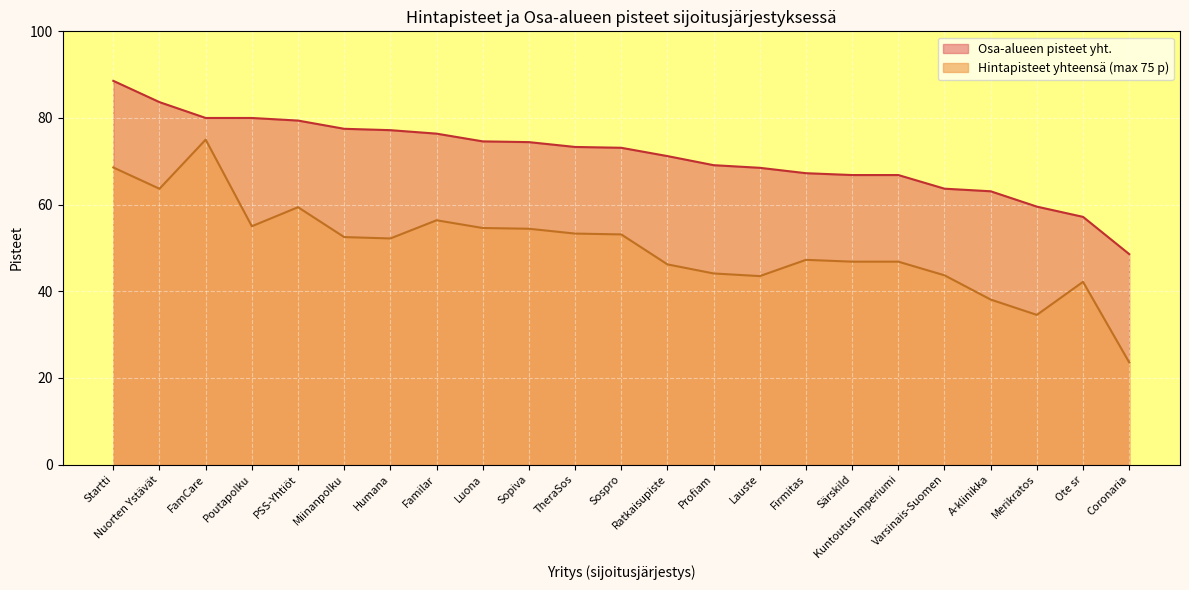

What is the total value across all series at Ote sr?

99.3